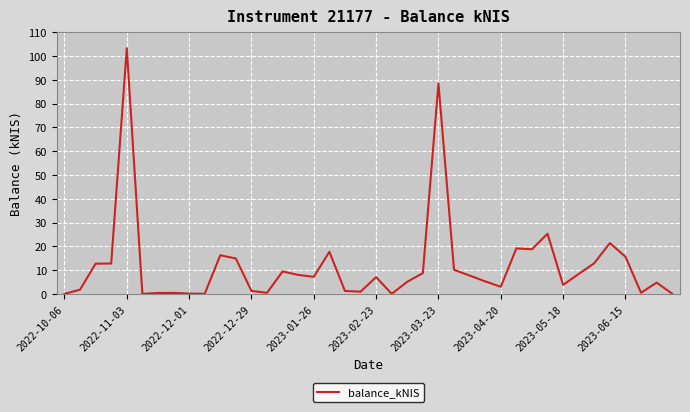

What is the difference between the maximum and minimum values?

103.3